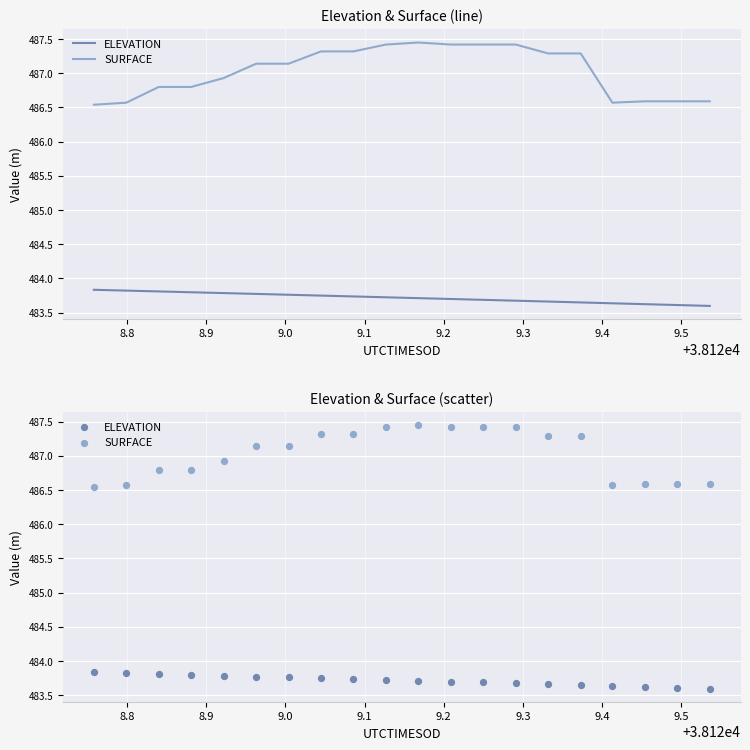

At how many categories does at least one series exceed 485?

20